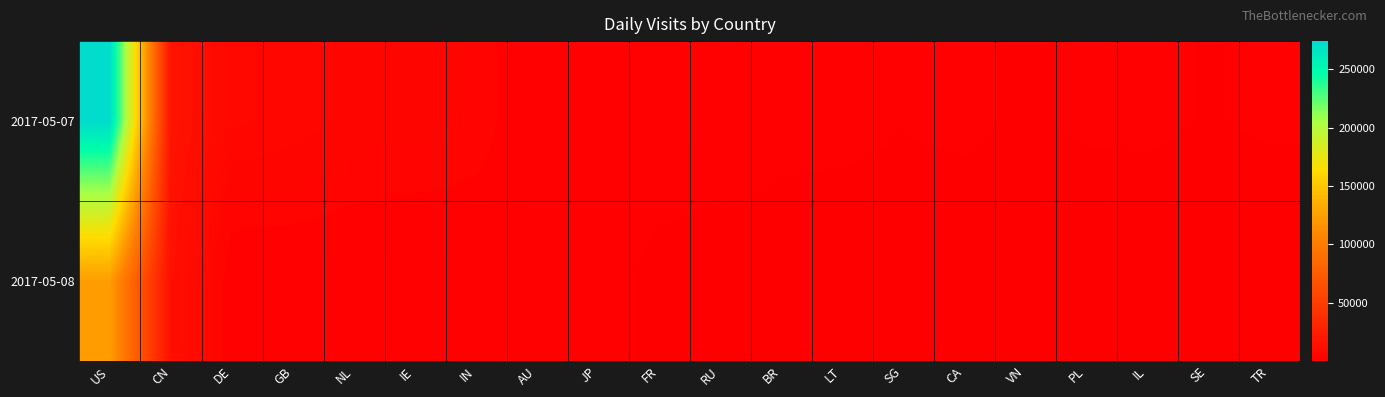

Which series has the largest range (max minus min)?

2017-05-07